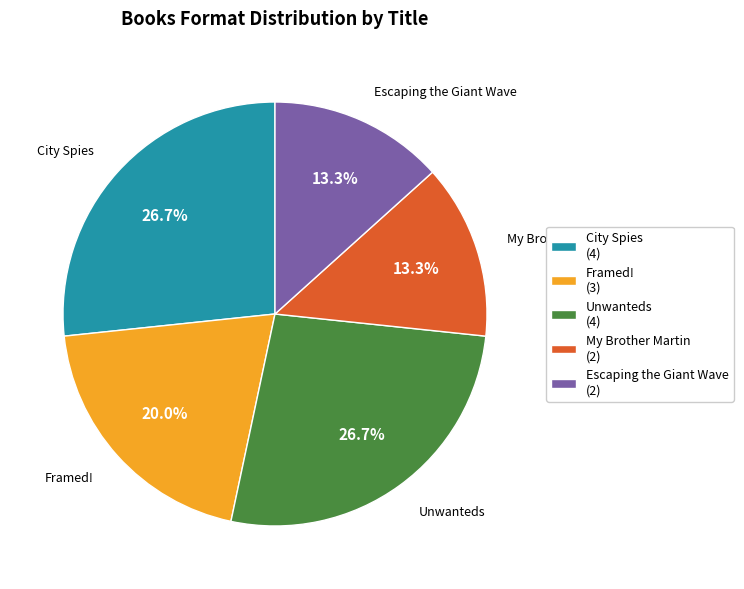

Does any single category account for the majority?

No